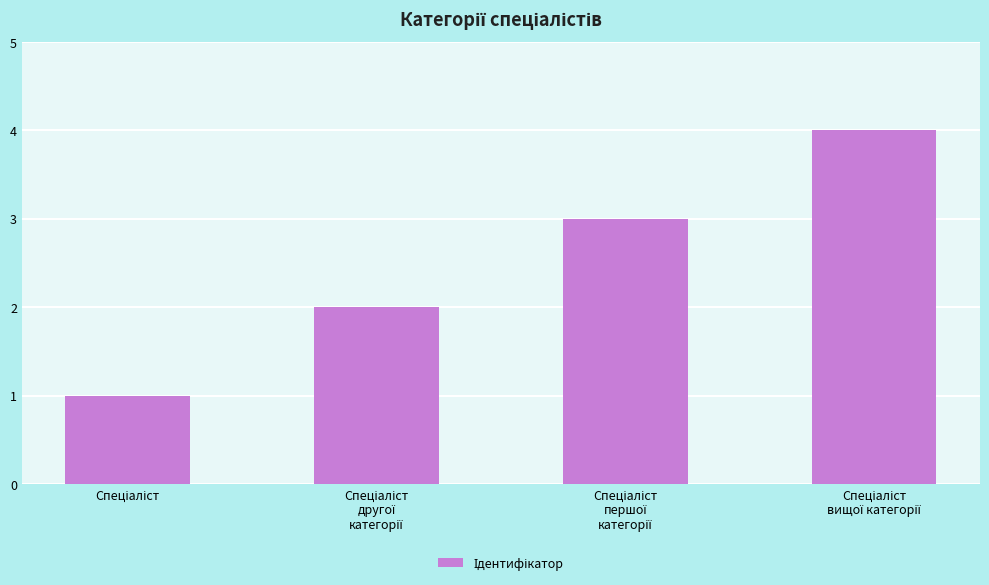

What is the greatest value displayed?

4